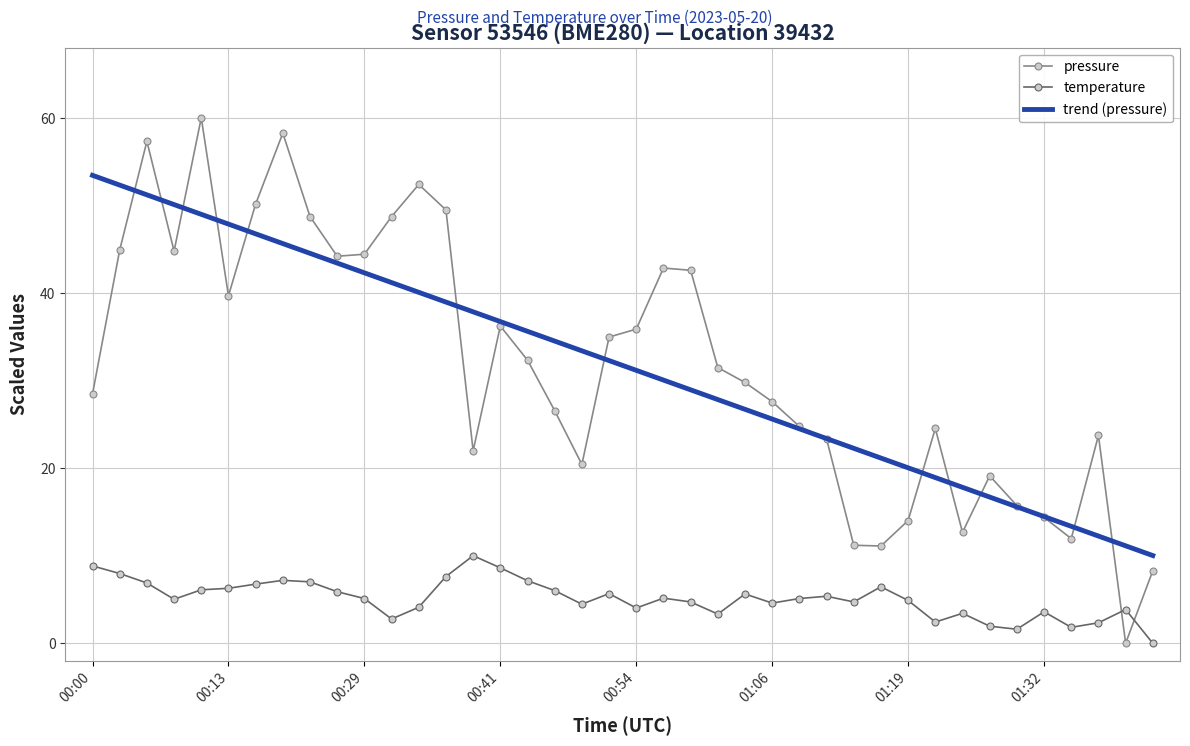

Rank the series by their maximum value, from lowest to highest.

temperature, trend (pressure), pressure